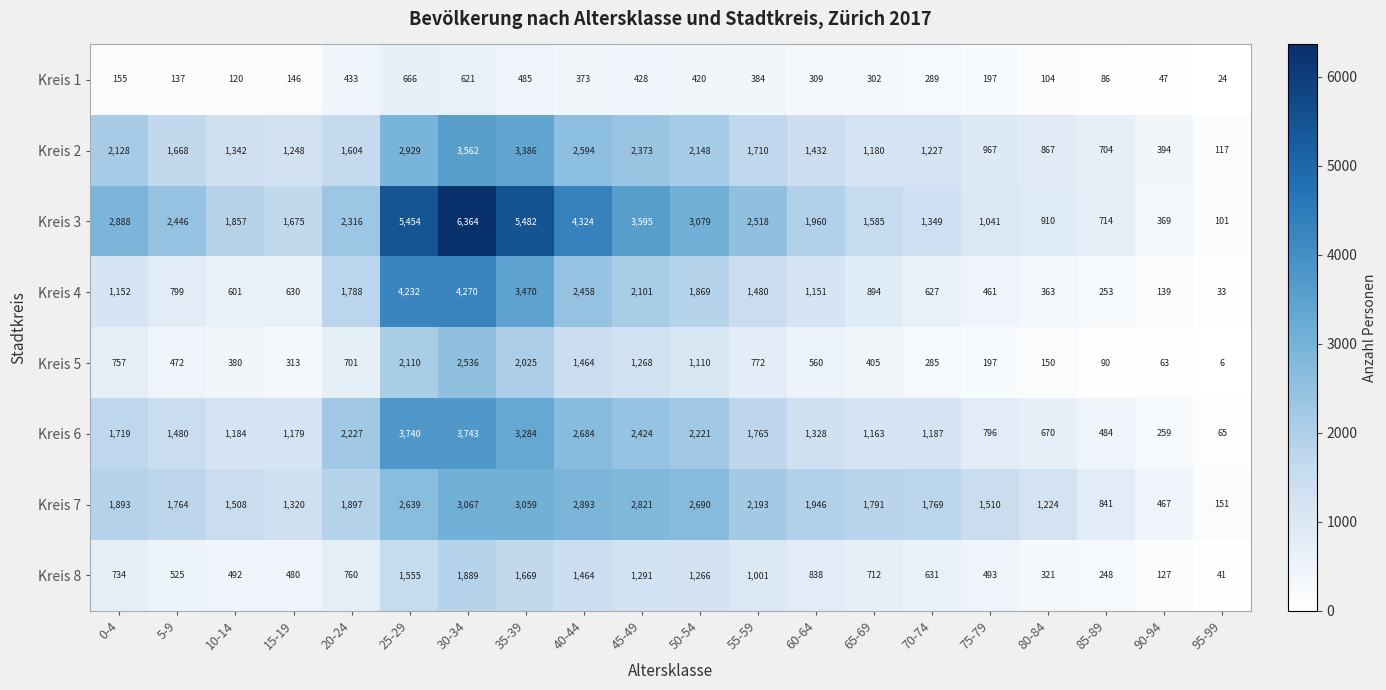

What is the average value of the Kreis 8 series?

827